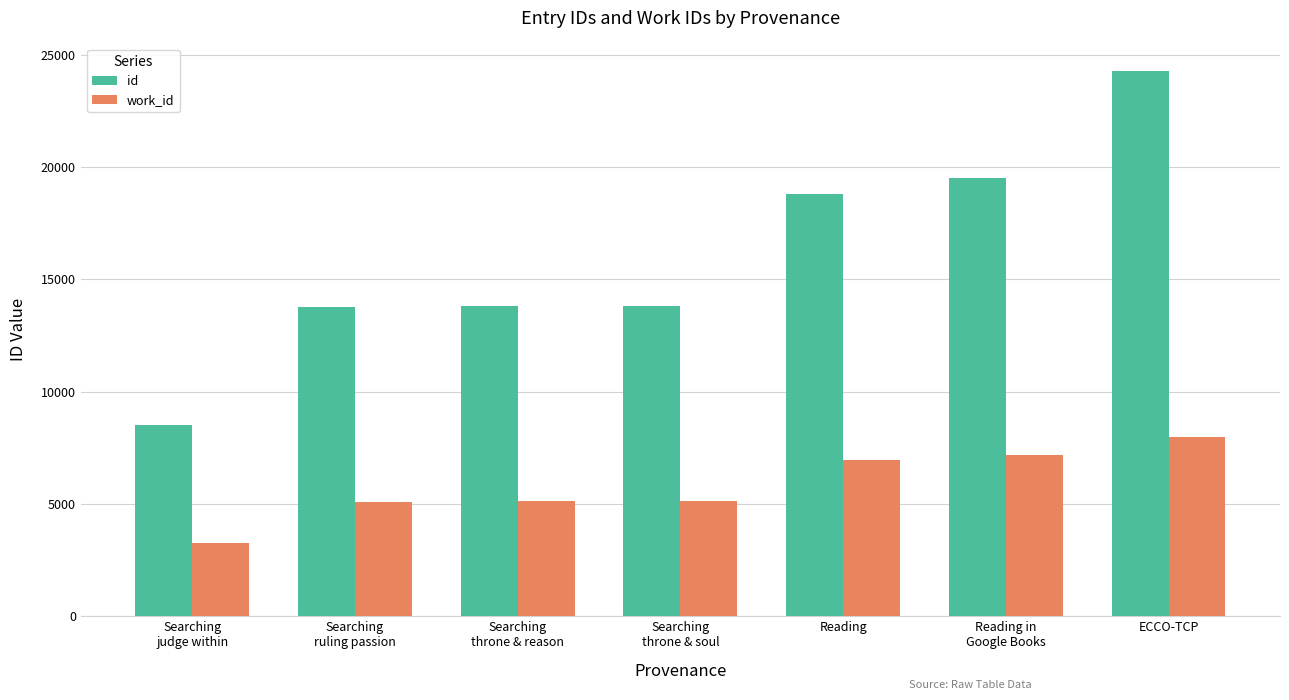

What is the difference between the maximum and second lowest values in the work_id series?

2889